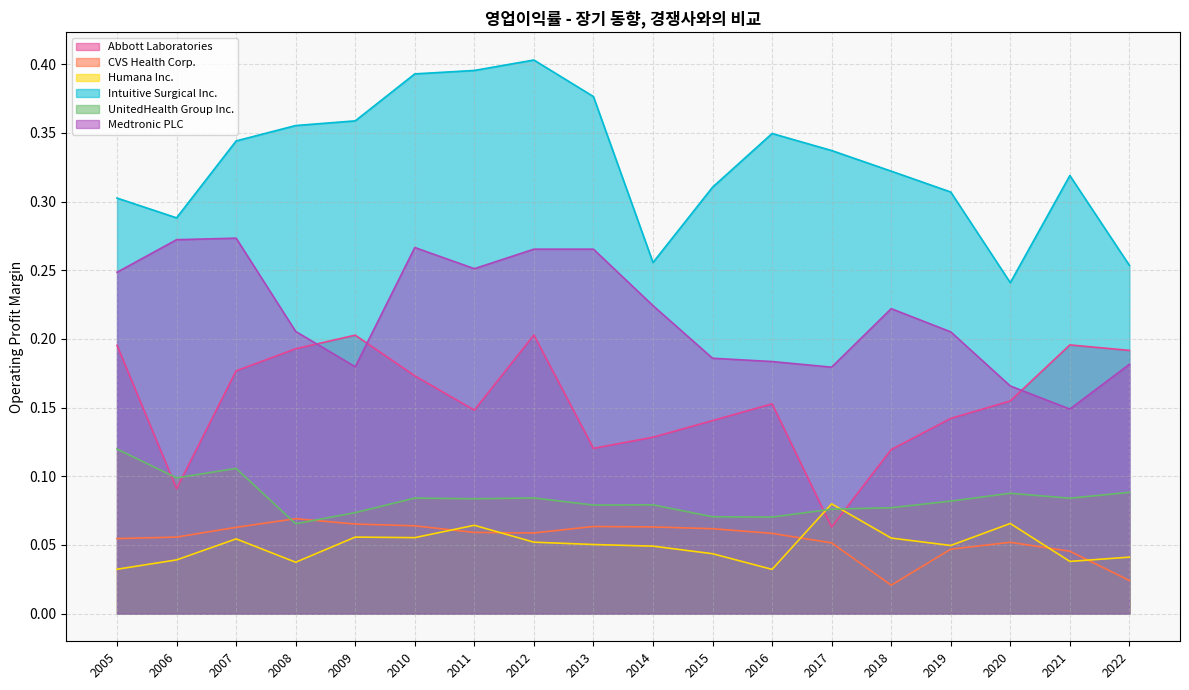

Which series has the largest range (max minus min)?

Intuitive Surgical Inc.